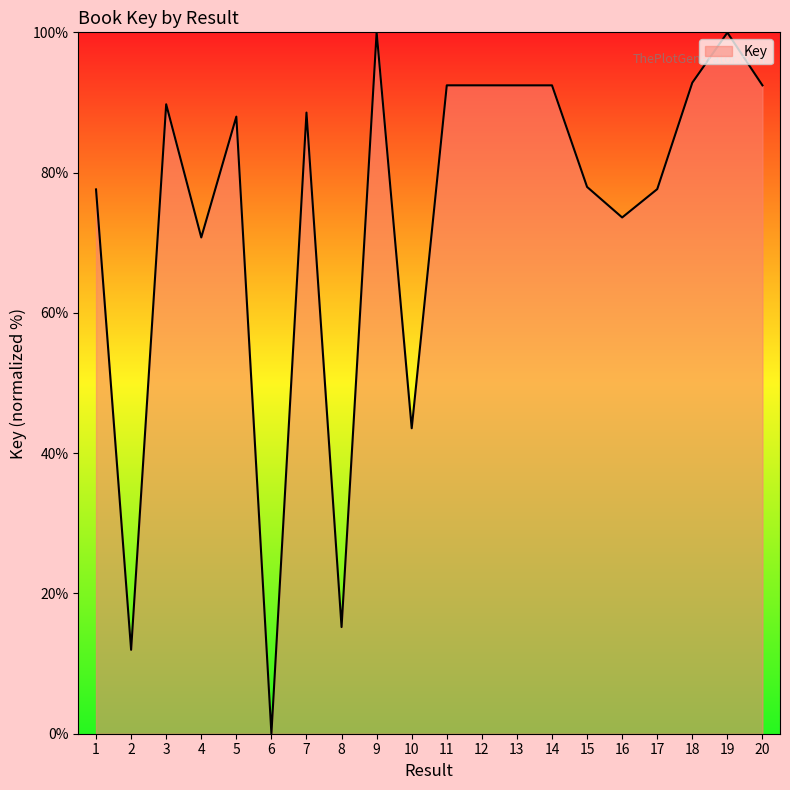

Where is the data nearest to the value 50?

10